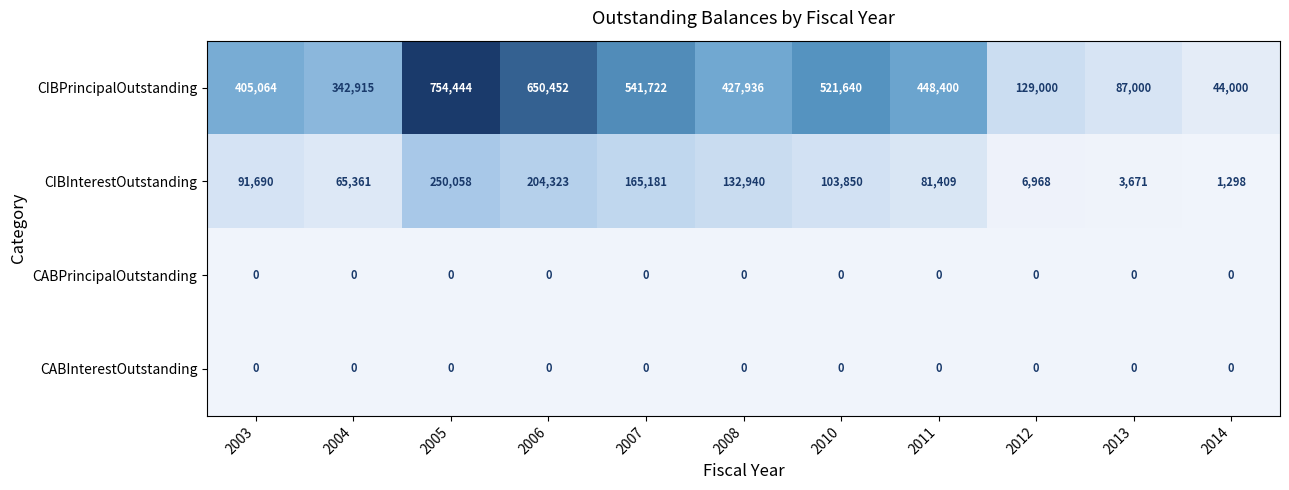

At which category does the chart reach its peak across all series?

2005